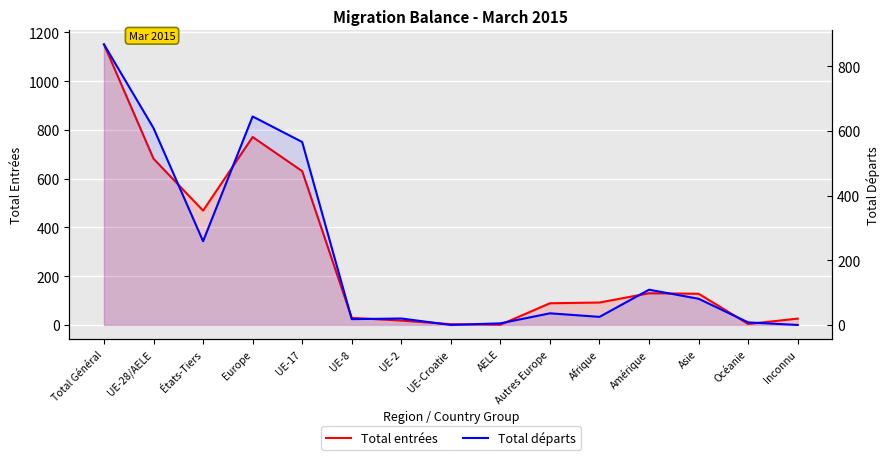

Between Autres Europe and Océanie, which series saw the biggest shift?

Total entrées